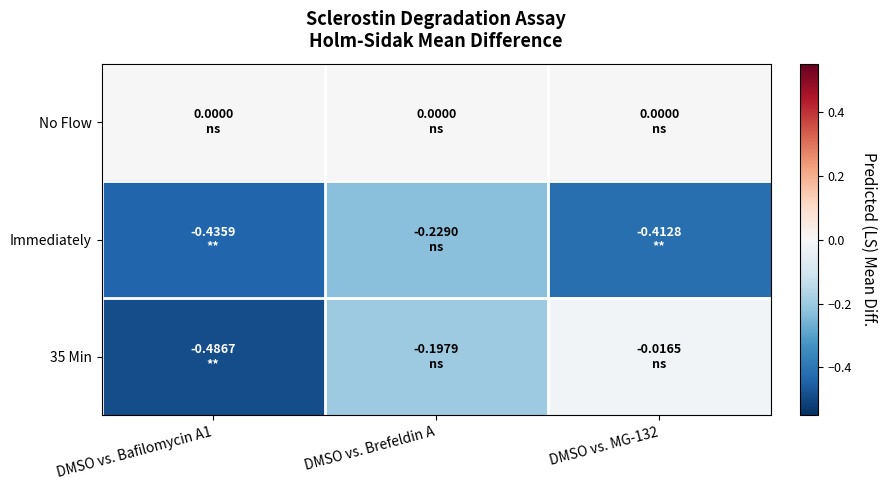

Rank the series by their maximum value, from highest to lowest.

No Flow, 35 Min, Immediately